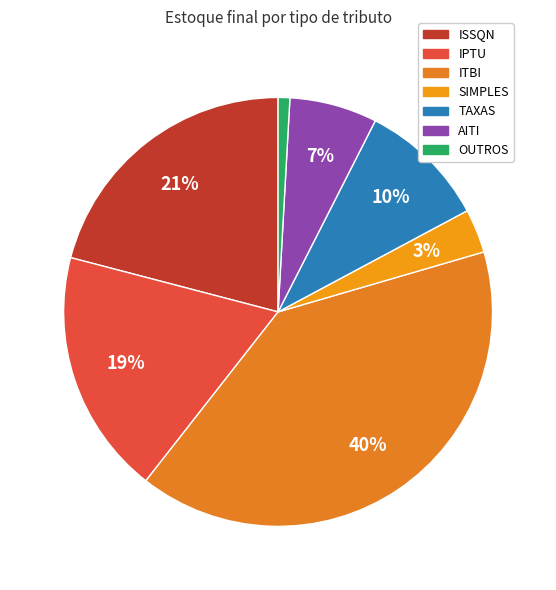

What percentage is the ITBI slice, to the nearest percent?

40%